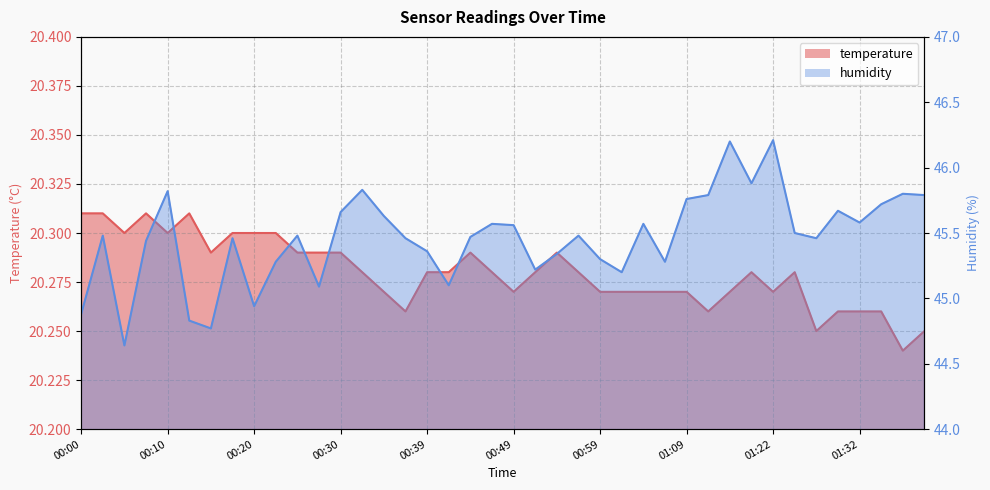

What is the maximum value for temperature?

20.3